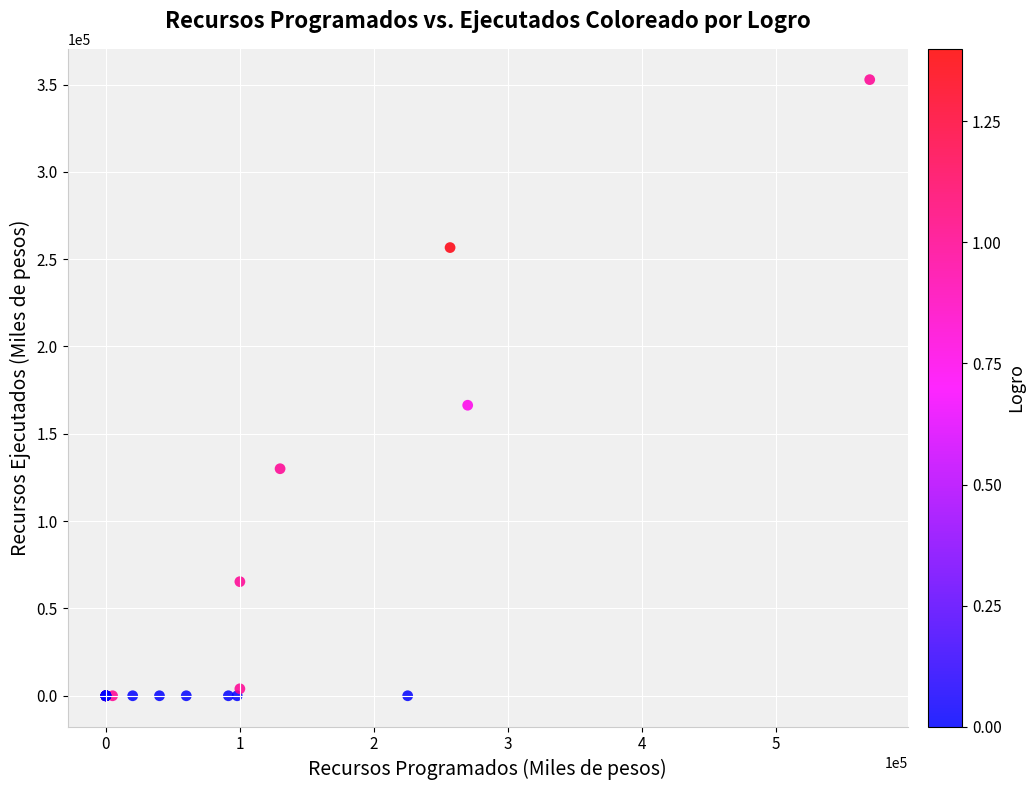

What Y value in the scatter plot is closest to 176394?

166350